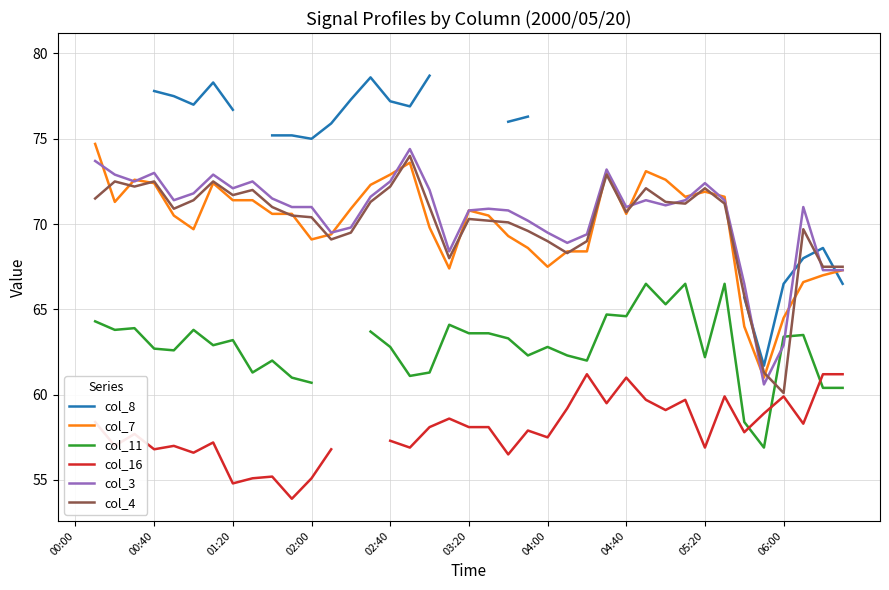

What value does the col_11 series have at 31?

66.5